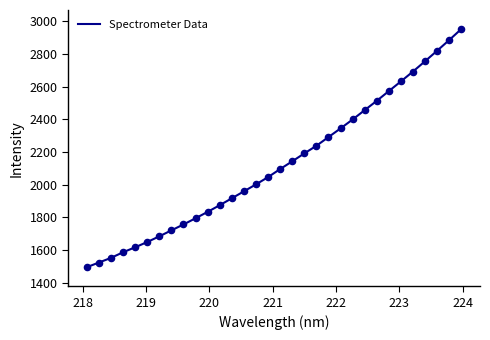

What is the smallest value displayed?

1494.8